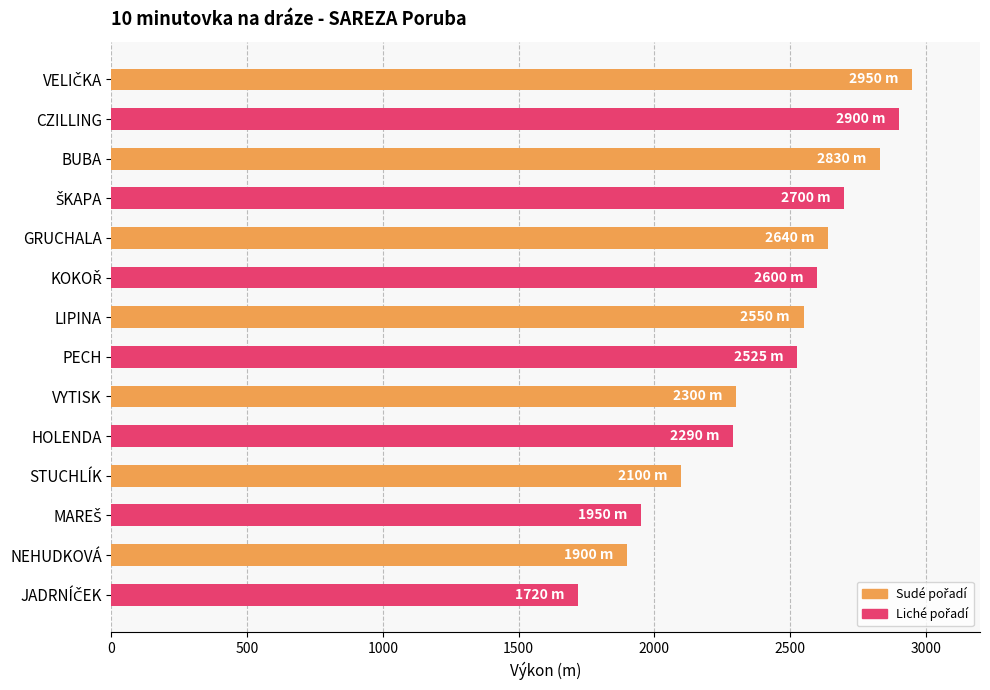

What is the maximum value shown in the chart?

2950